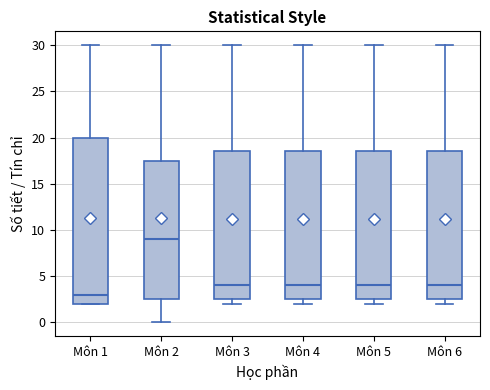

Where is the lower edge of the box for Môn 1 on the y-axis? The values are not printed on the chart, so give them approximately, as read against the axis.

2.0